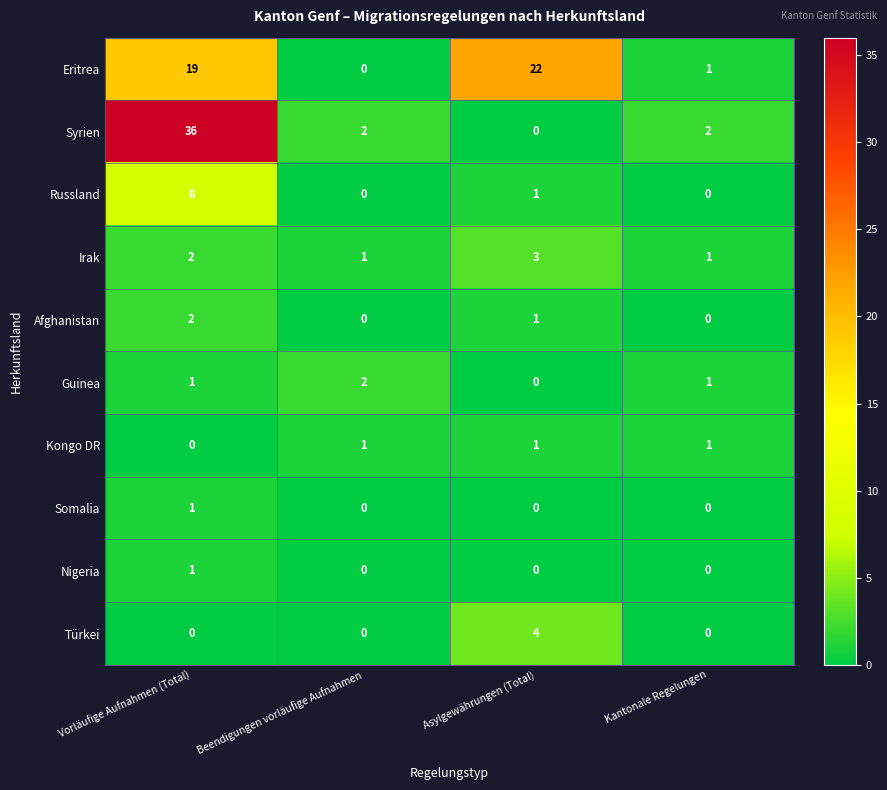

What is the maximum value for Türkei?

4